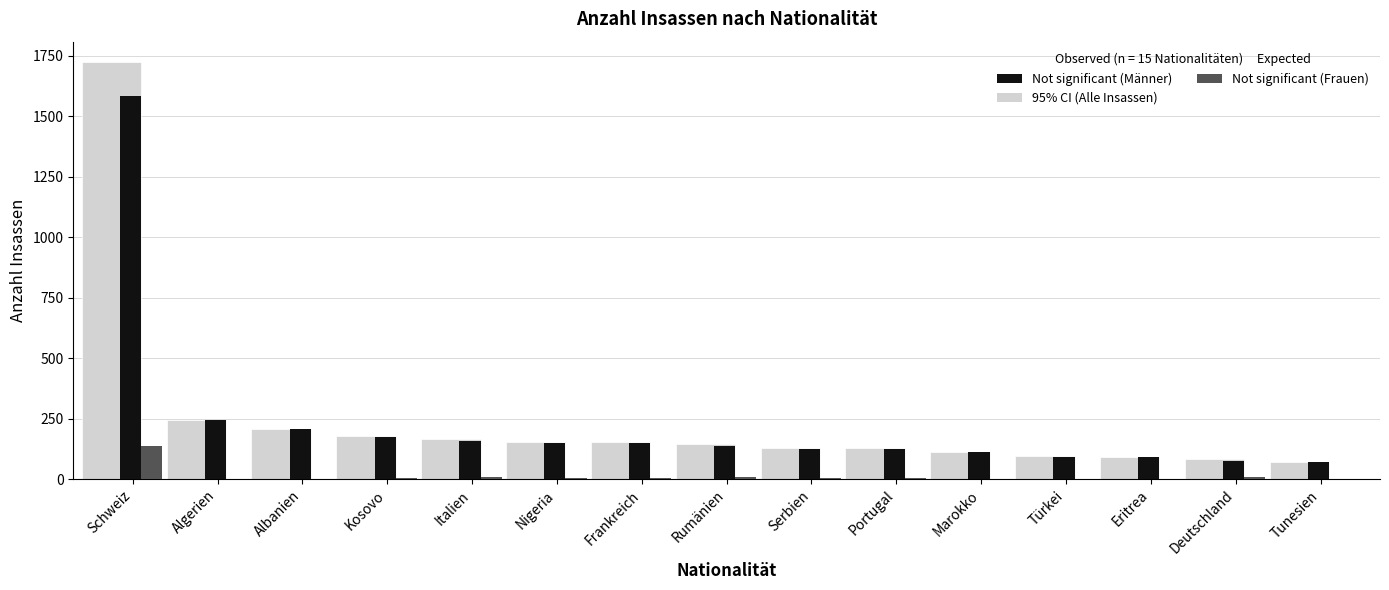

Is the value of 95% CI (Alle Insassen) at Nigeria greater than the value of Not significant (Frauen) at Marokko?

Yes